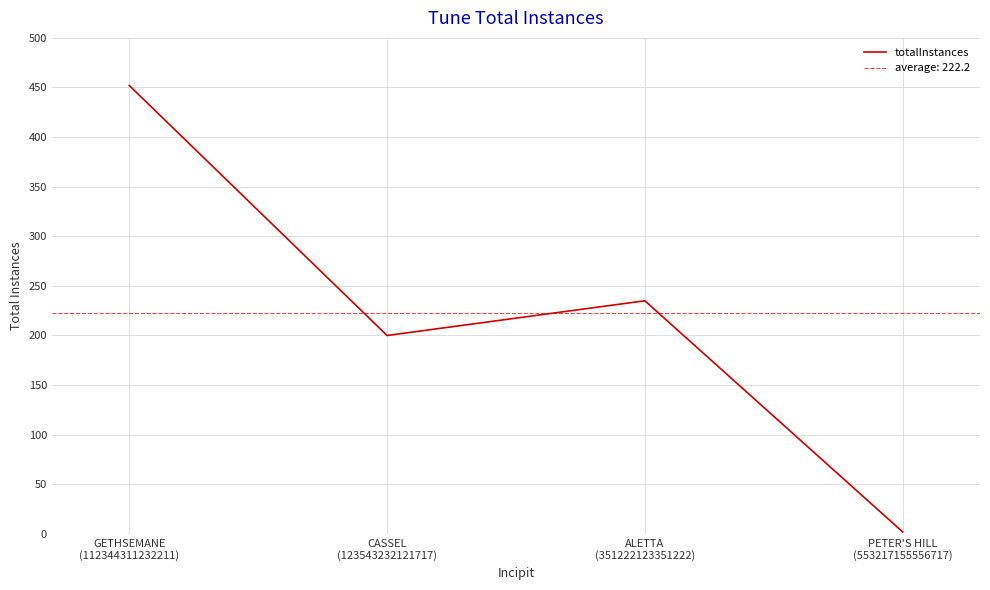

What is the average value?

222